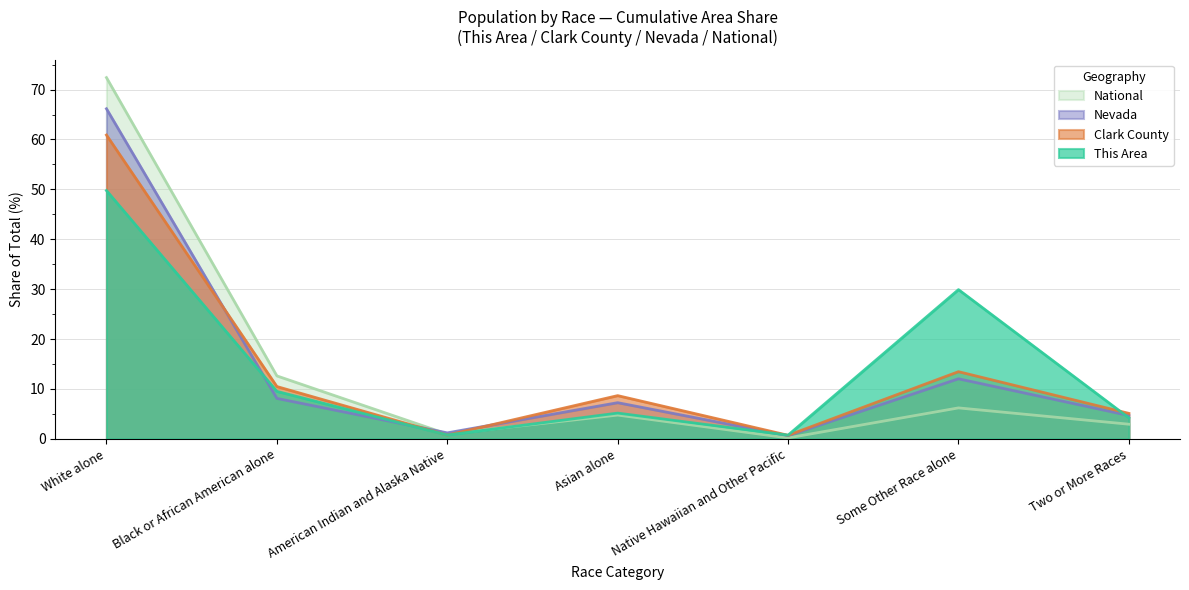

At which category does National reach its first local peak?

Asian alone